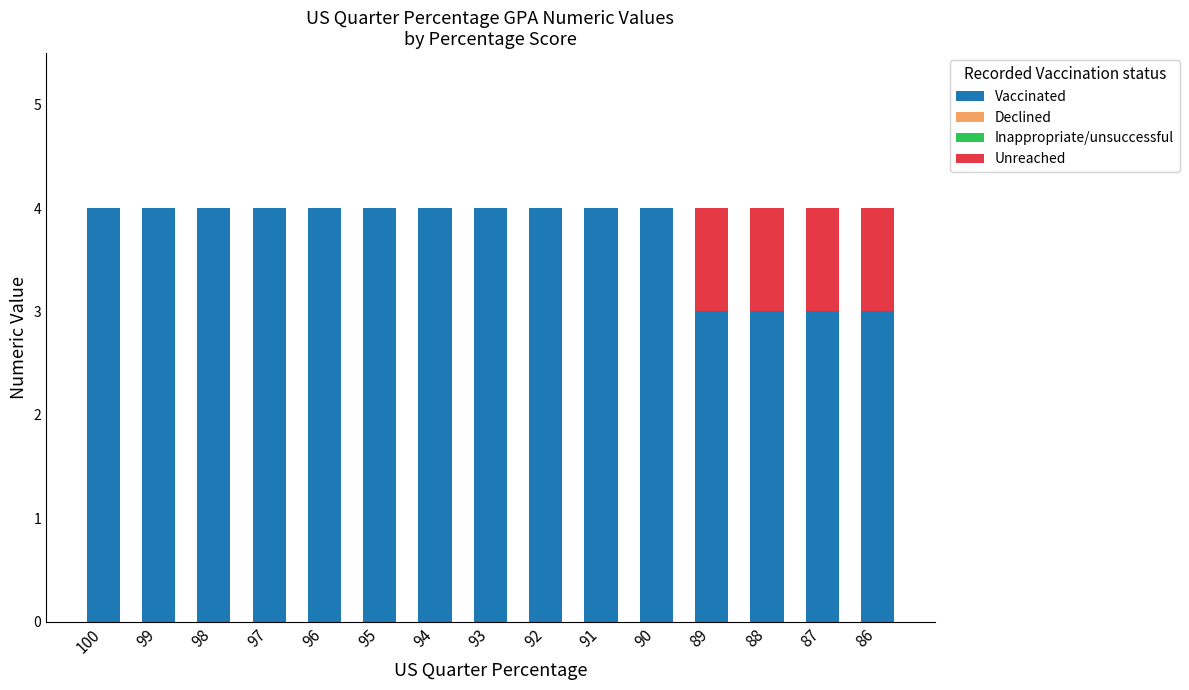

What is the sum of the Vaccinated values at 90 and 88?

7